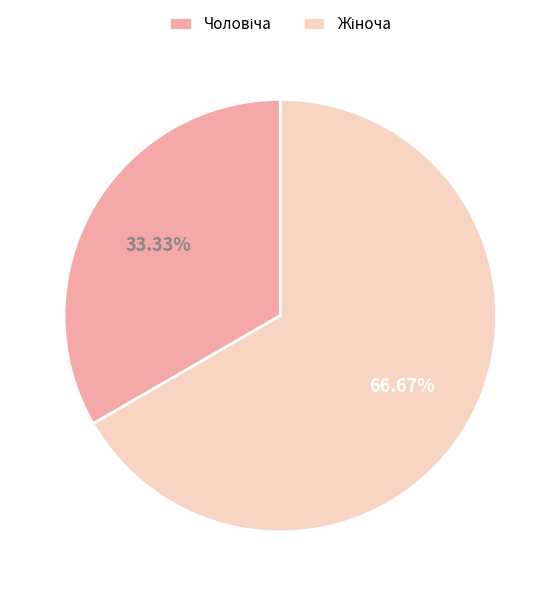

Is there a majority slice in this chart?

Yes